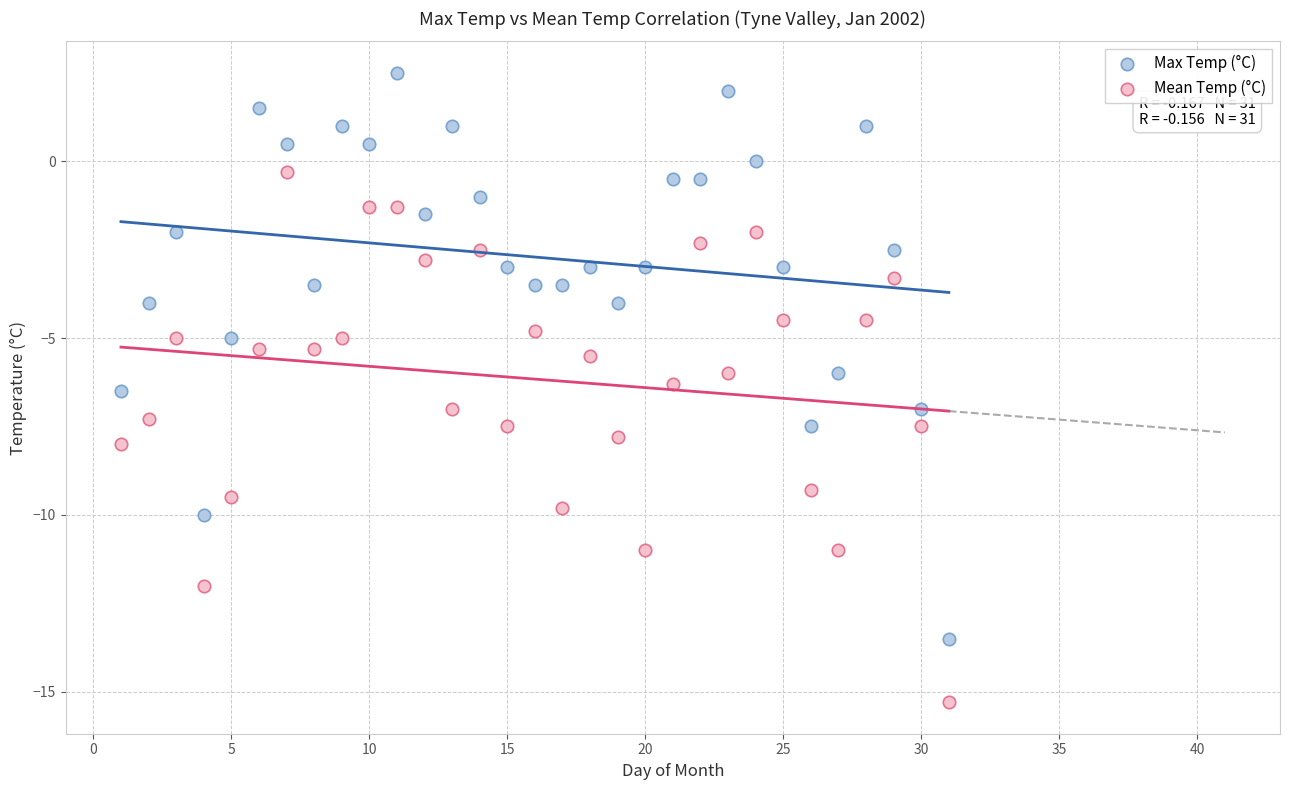

Which series has the largest Y range (max minus min)?

Max Temp (°C)